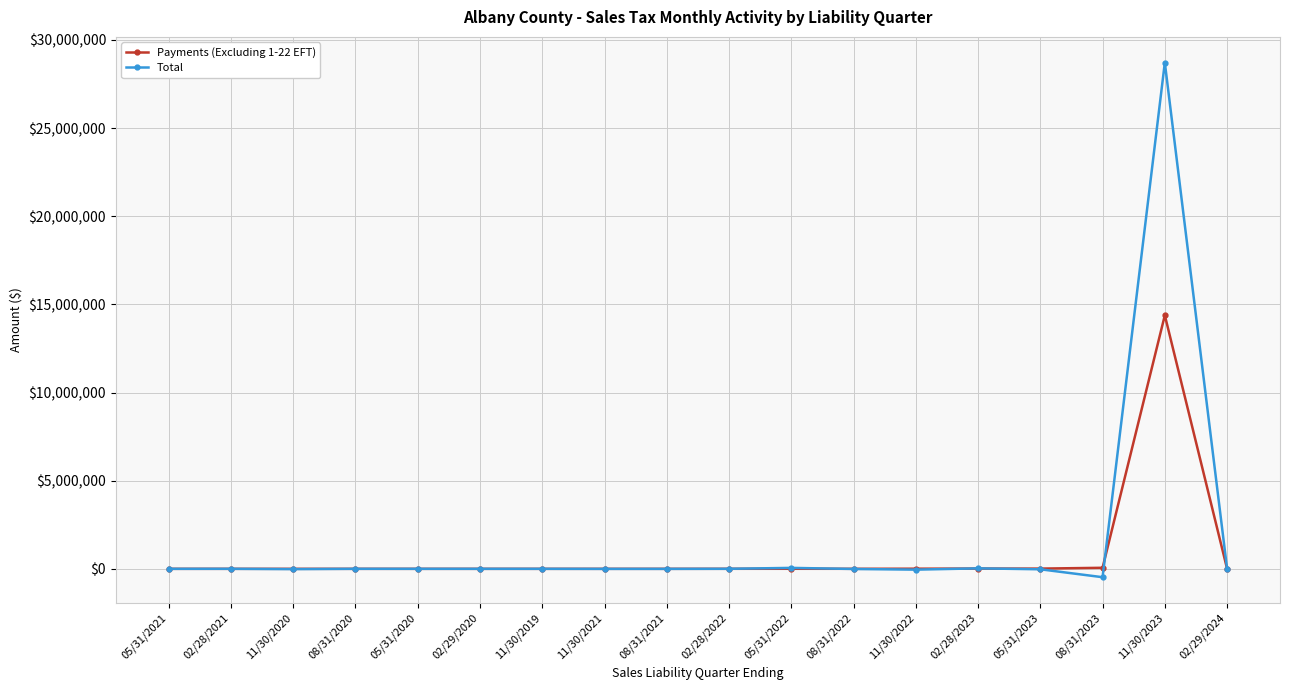

What is the label of the 17th point from the right?

02/28/2021